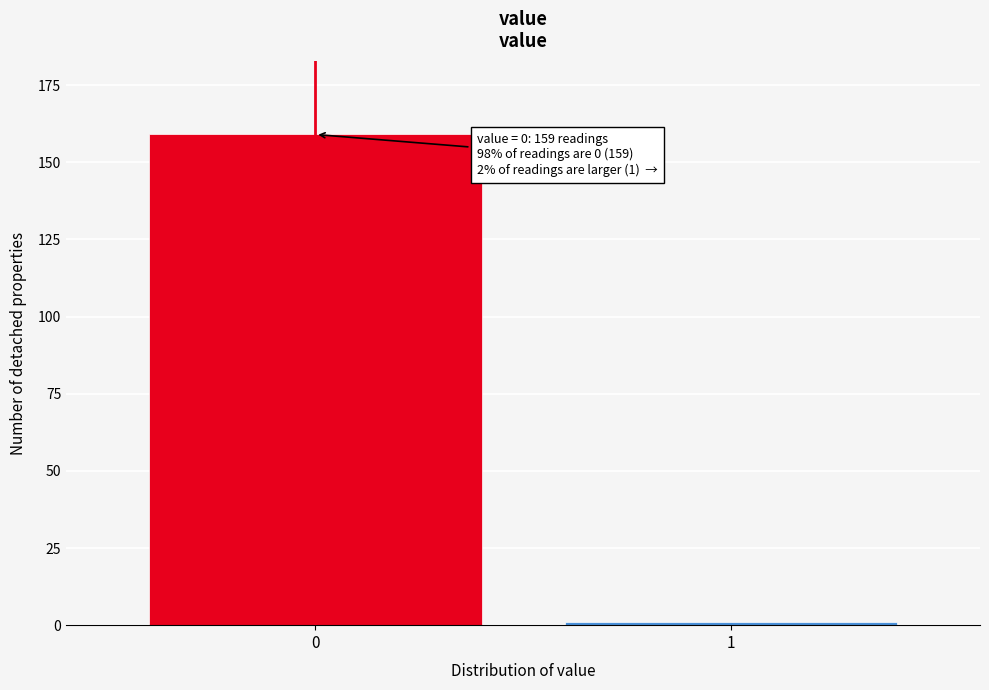

Reading left to right, what are all the values shown in this chart?

159	1